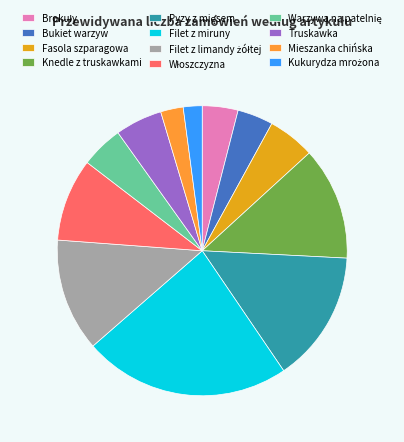

Is it true that Bukiet warzyw is 4% of the pie?

True